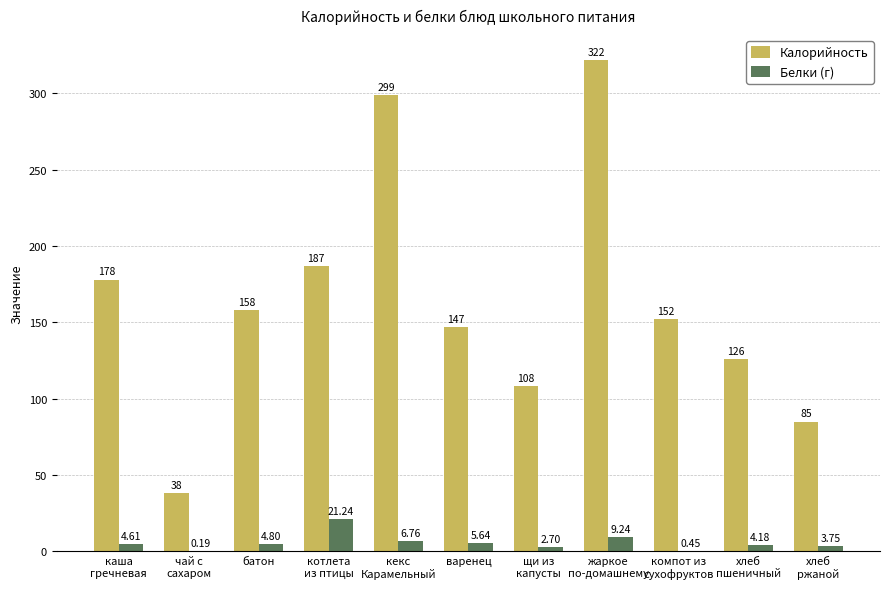

Which series has the largest total across all categories?

Калорийность